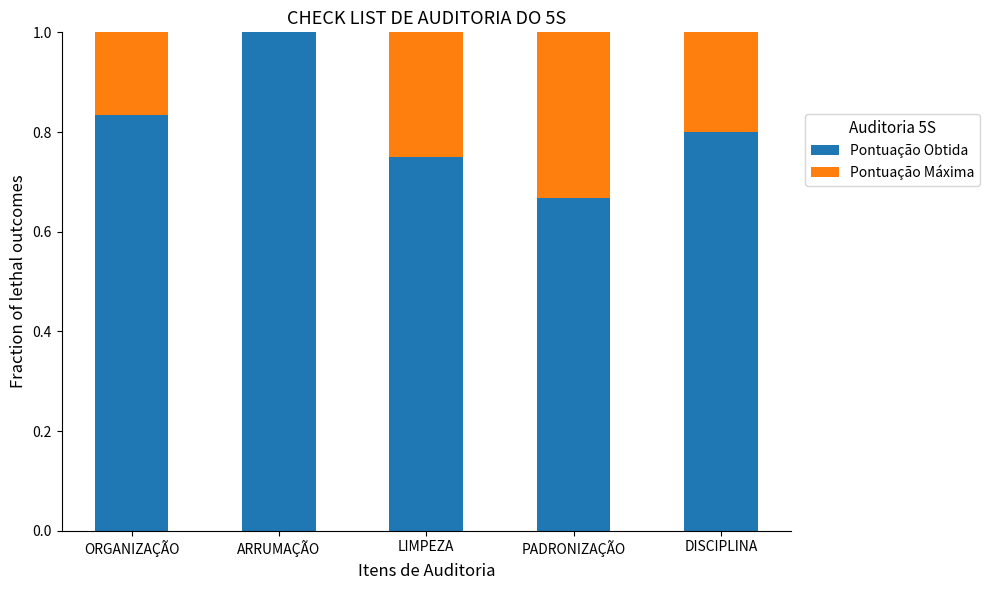

What is the total value across all series at PADRONIZAÇÃO?

1.0